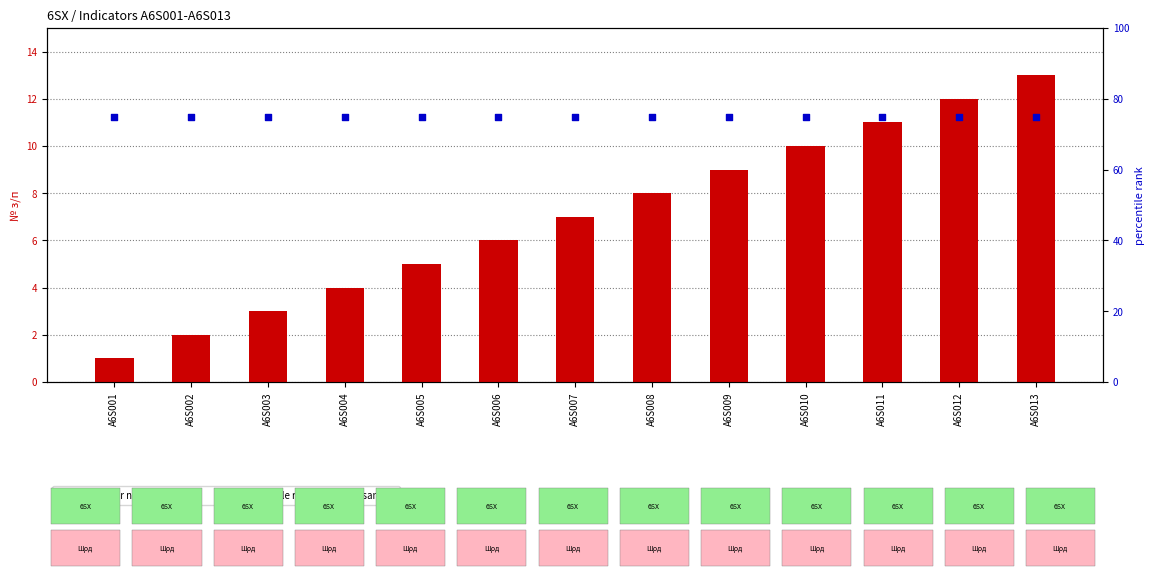

Which series has the largest total across all categories?

percentile rank within the sample